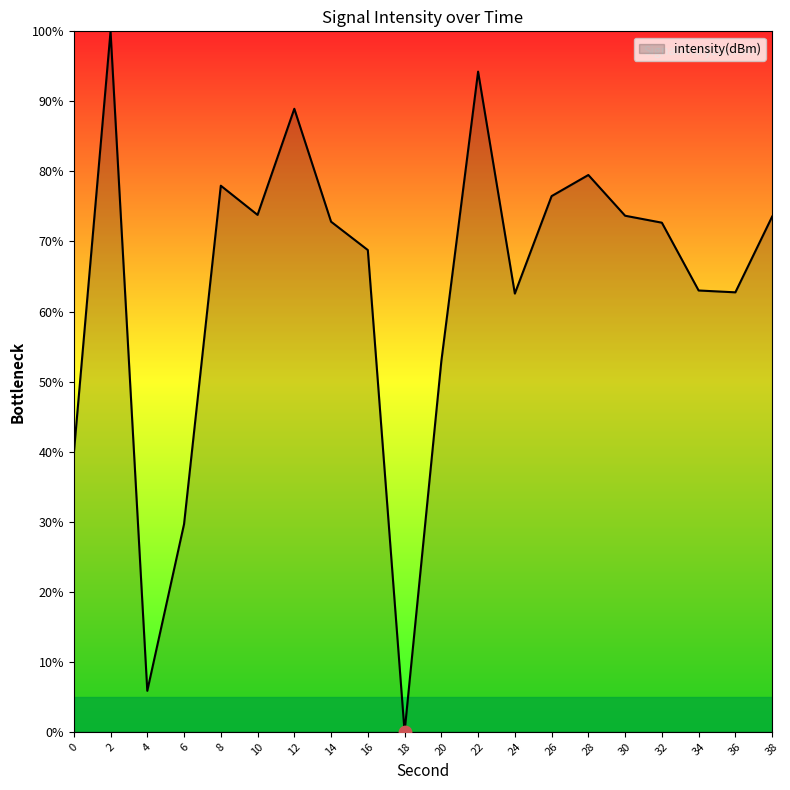

Between 6 and 4, which is larger?

6